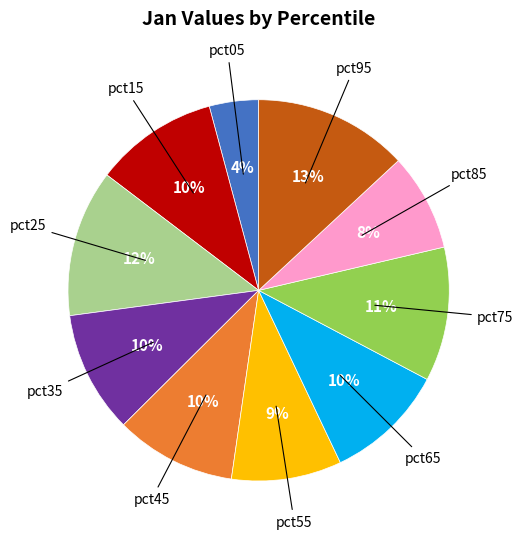

To the nearest percent, what is the difference between the pct15 and pct05 slice percentages?

6%